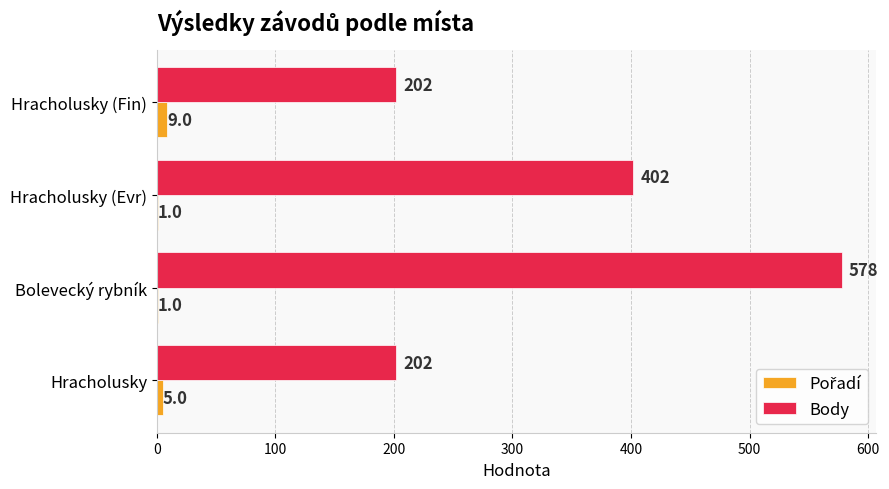

Which series has the widest spread of values?

Body